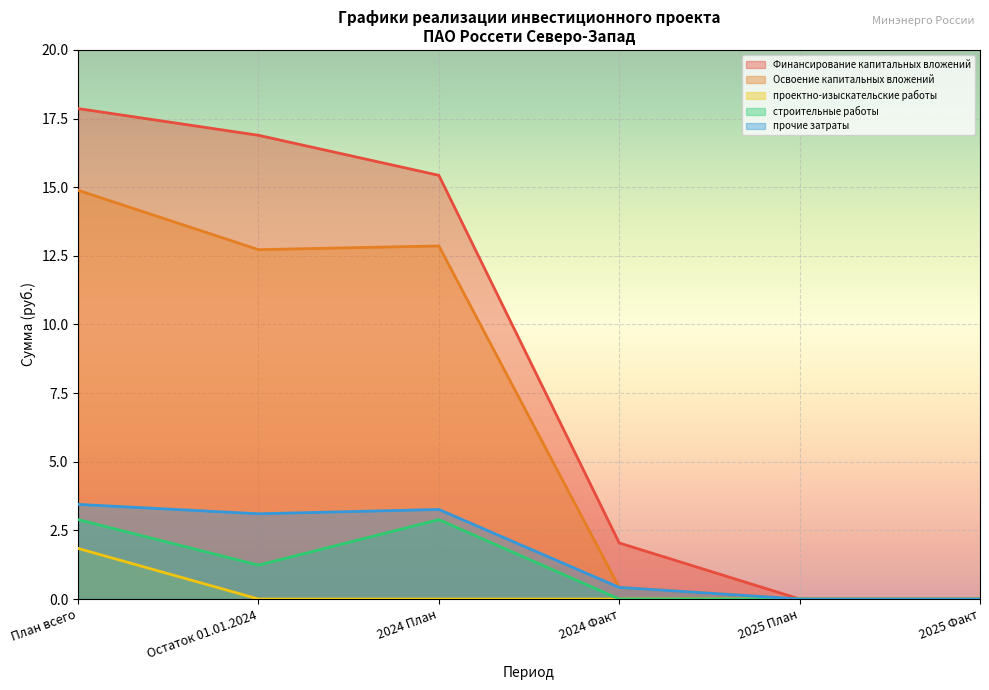

At which category does Освоение капитальных вложений reach its first local peak?

2024 План